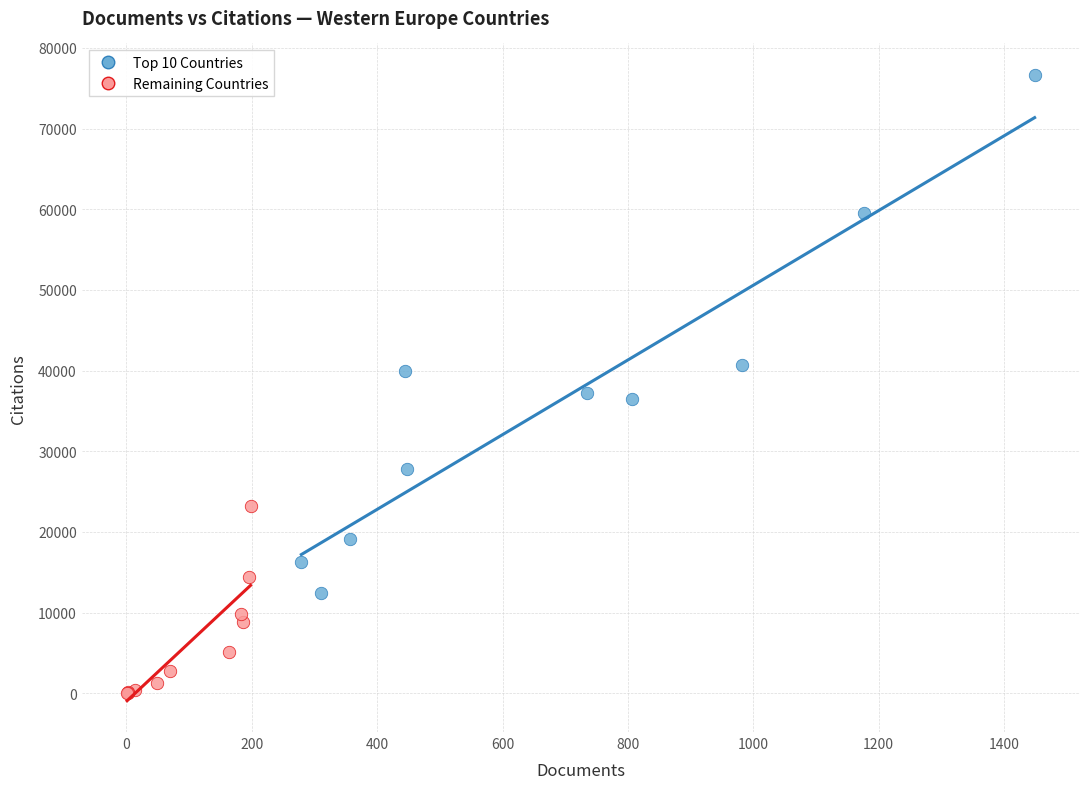

What are all the series names shown in the legend?

Top 10 Countries, Remaining Countries